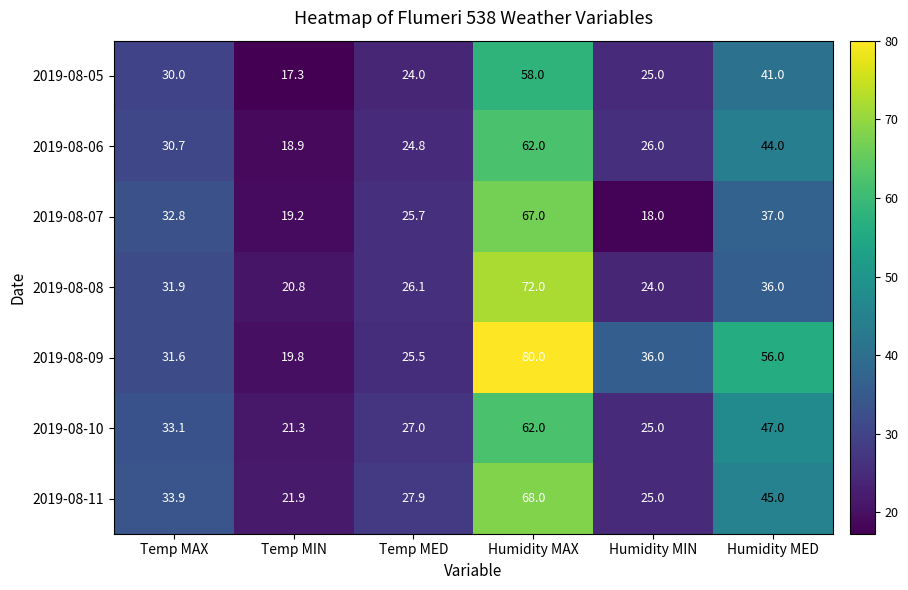

Between Temp MIN and Humidity MIN, which series saw the biggest shift?

2019-08-09